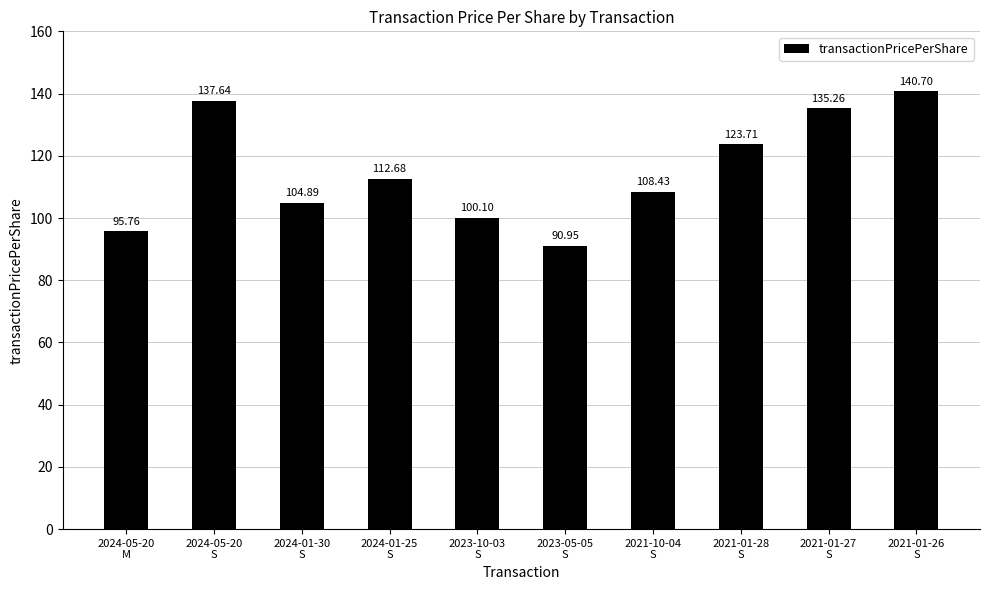

What is the label of the 8th bar from the left?

2021-01-28
S